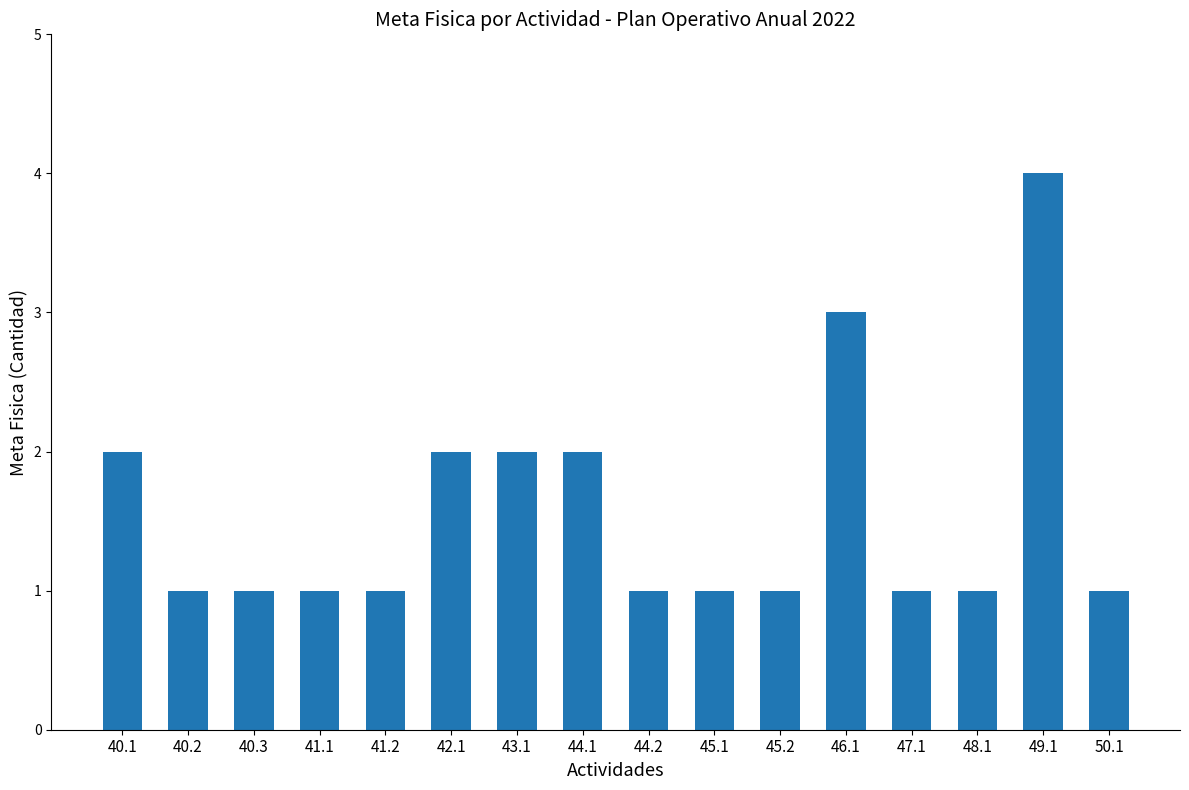

How many bars are there in total?

16